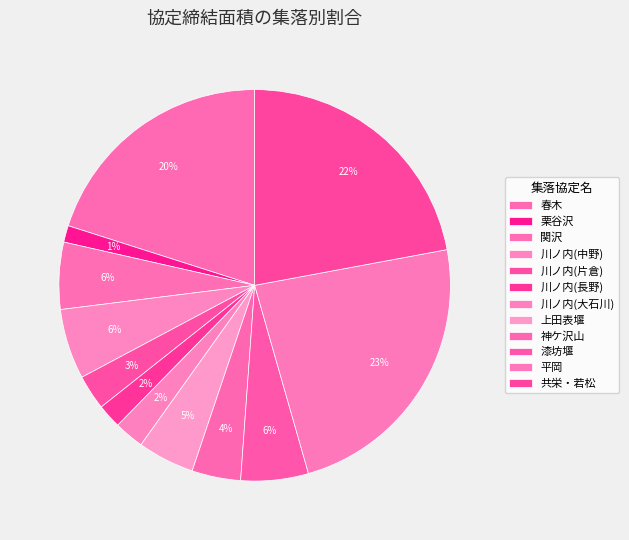

True or false: 川ノ内(片倉) accounts for 1% of the total.

False